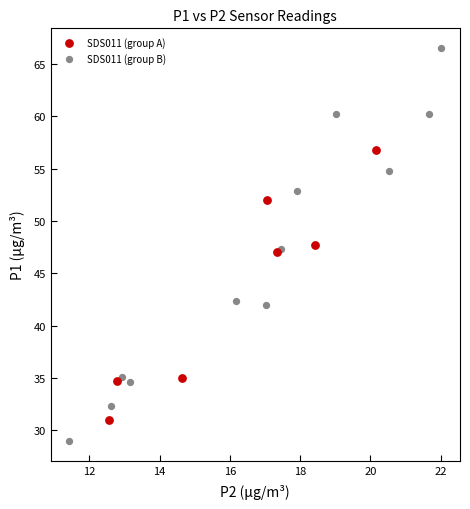

Which series contains the highest Y value?

SDS011 (group B)